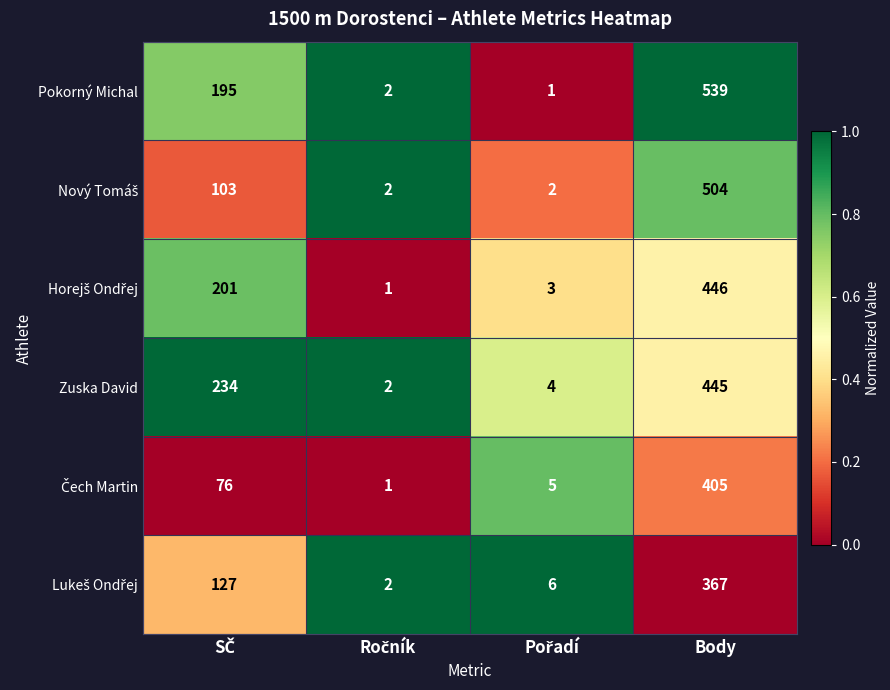

What is the greatest value displayed?

539